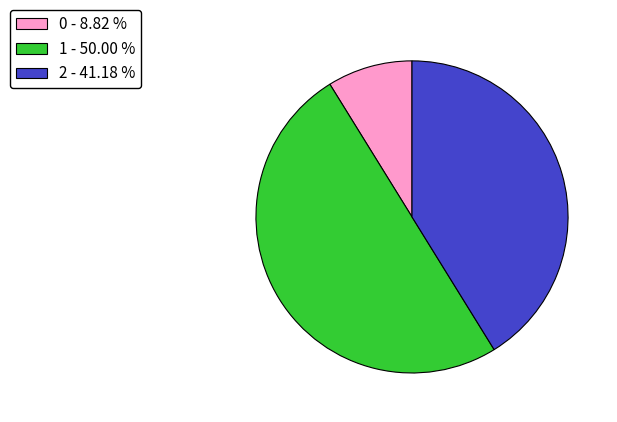

Rank the categories by value from highest to lowest.

1 - 50.00 %, 2 - 41.18 %, 0 - 8.82 %